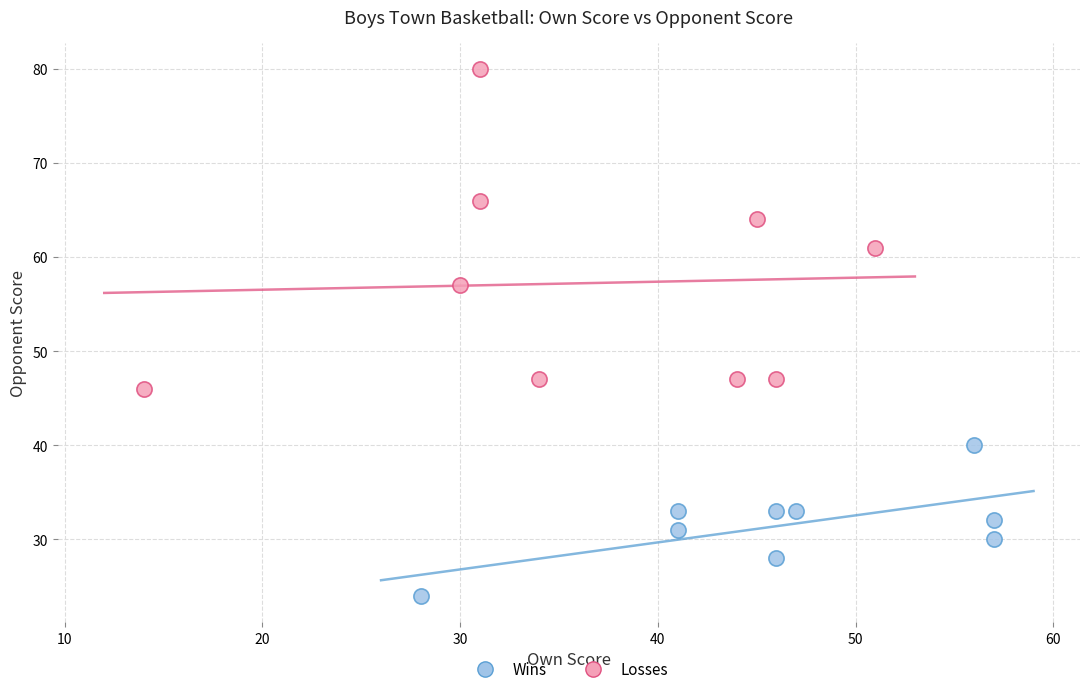

Which series contains the lowest Y value?

Wins